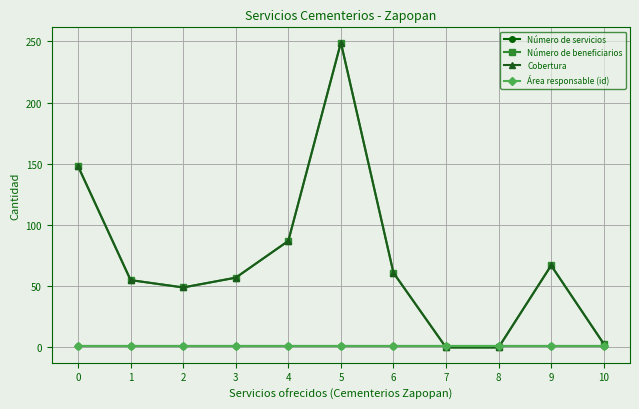

What is the average value of the Área responsable (id) series?

1